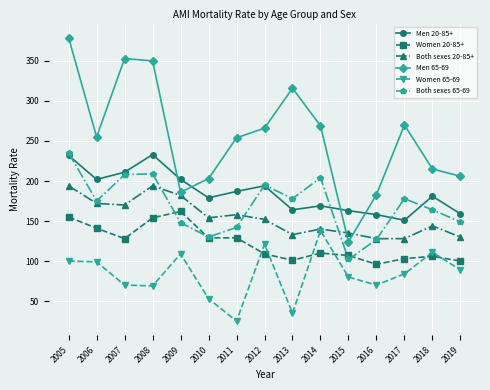

What is the total value across all series at 2007?

1140